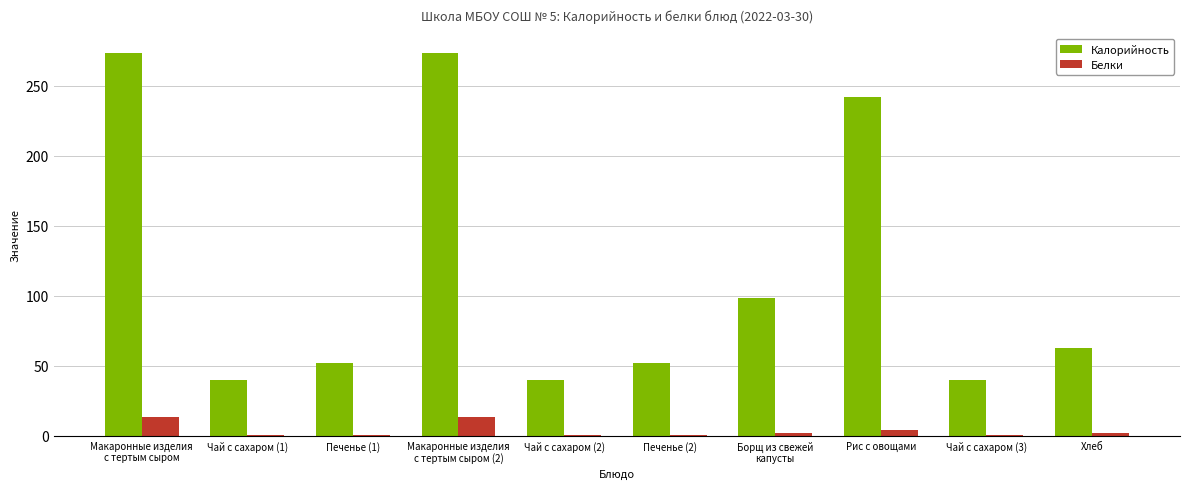

Which series has the largest total across all categories?

Калорийность